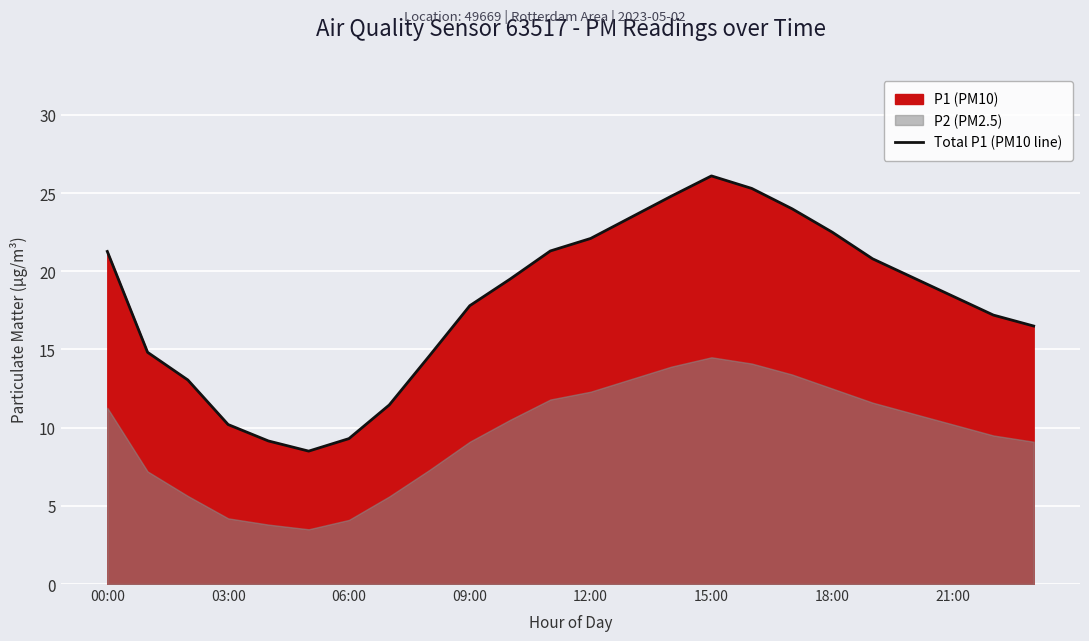

How many values are below 19?

12